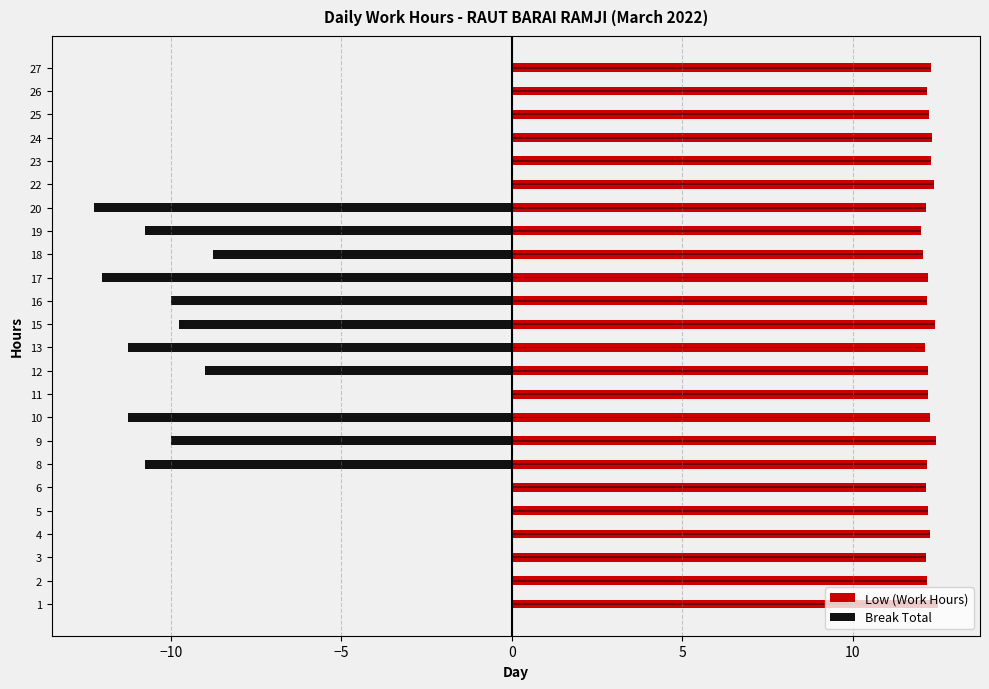

Are the bars grouped side by side (vs. stacked)?

Yes